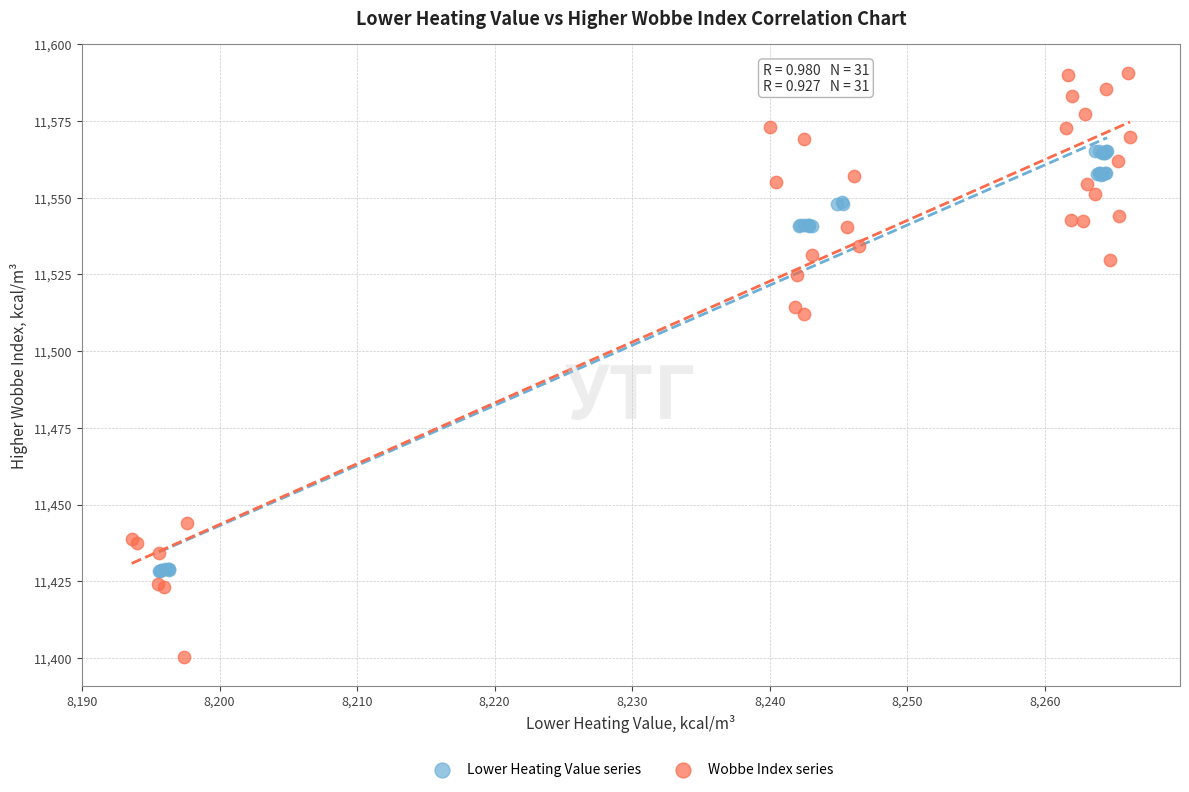

Which series has the largest Y range (max minus min)?

Wobbe Index series